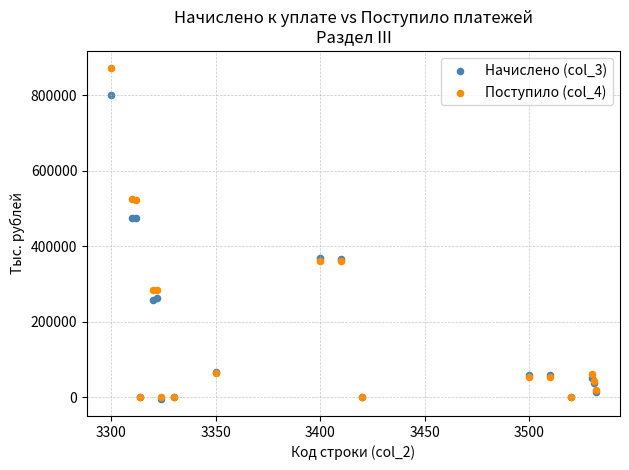

What are all the series names shown in the legend?

Начислено (col_3), Поступило (col_4)